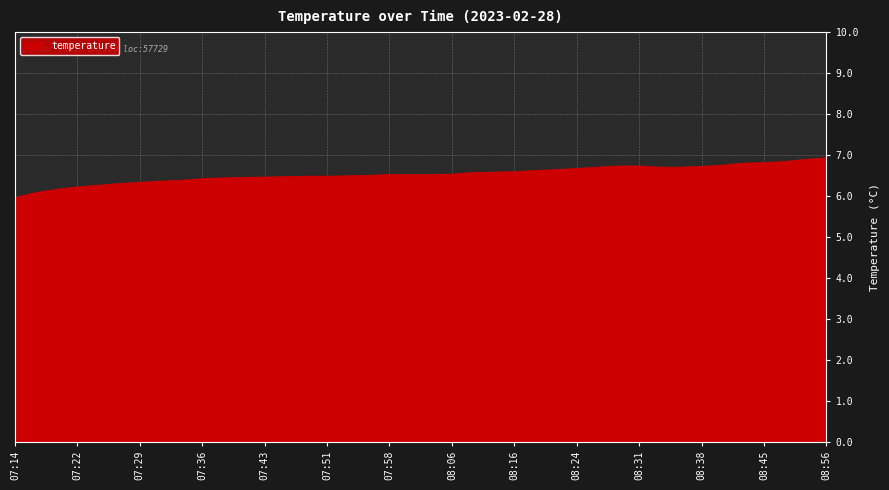

What is the difference between the maximum and minimum values?

1.0